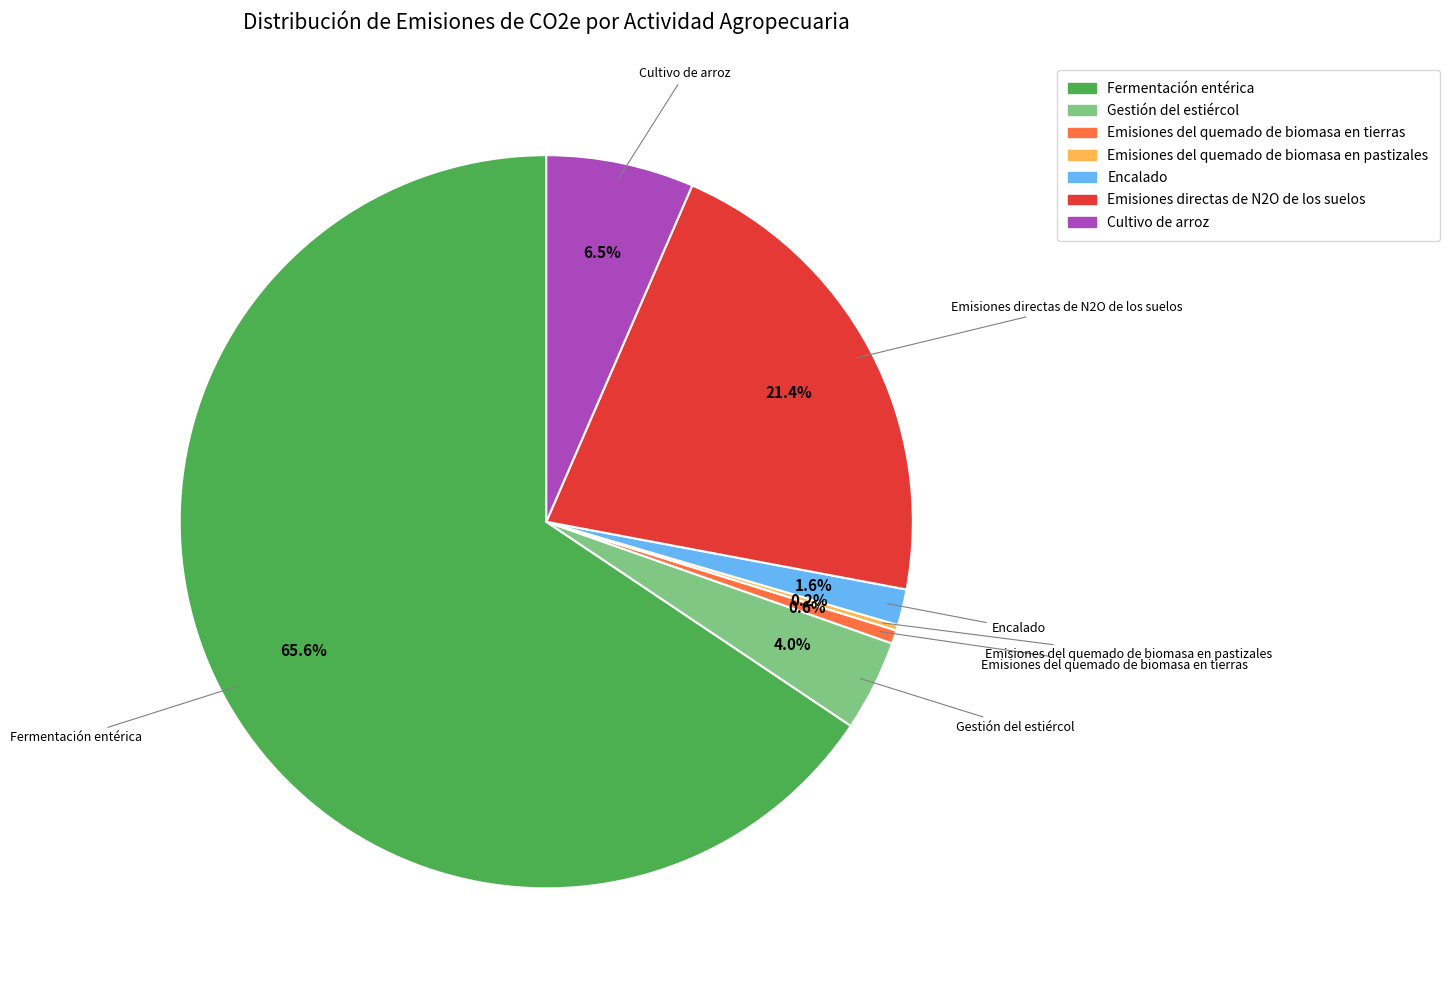

What is the largest slice in the pie chart?

Fermentación entérica